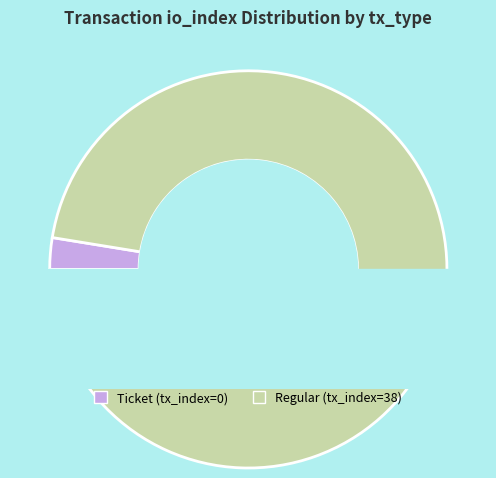

Is it true that Regular (tx_index=38) is 99% of the pie?

False